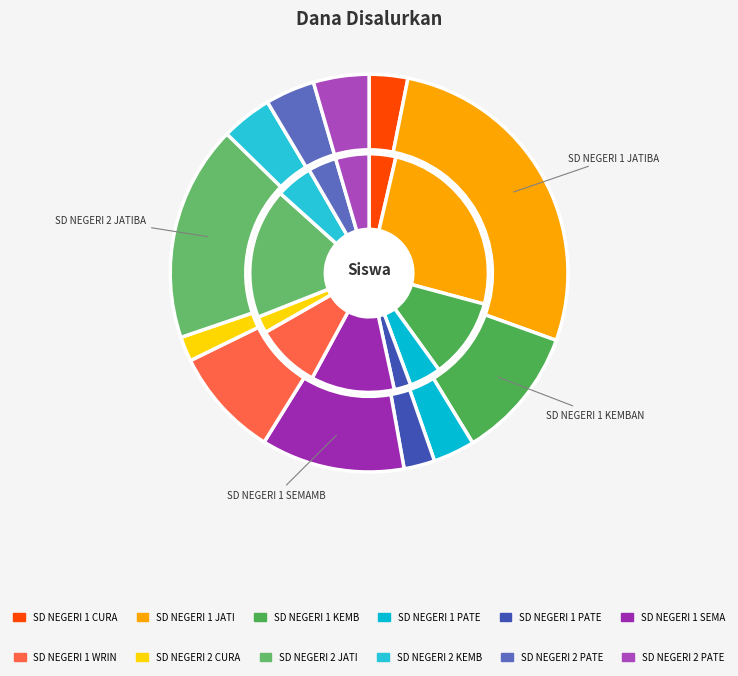

Combined, do SD NEGERI 1 JATIBANTENG and SD NEGERI 1 CURAHSURI account for over 50%?

No